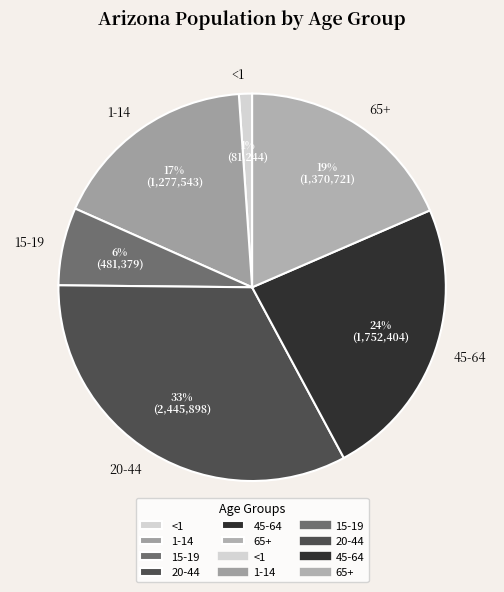

True or false: 65+ accounts for 19% of the total.

True